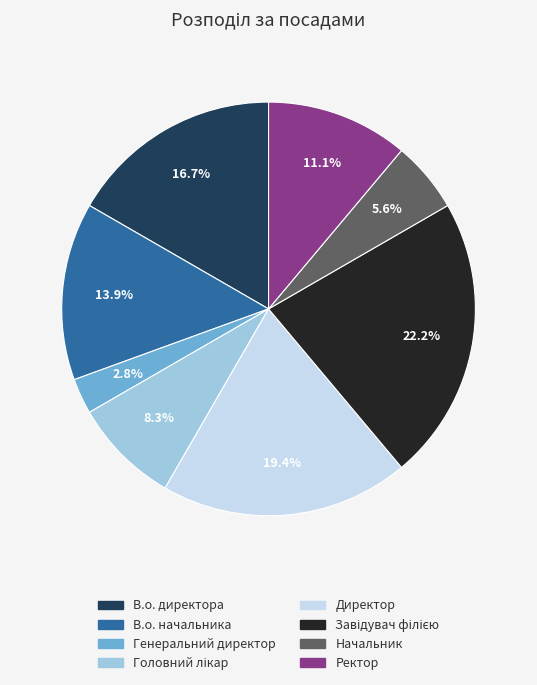

How much of the chart is everything except В.о. начальника?

86.1%